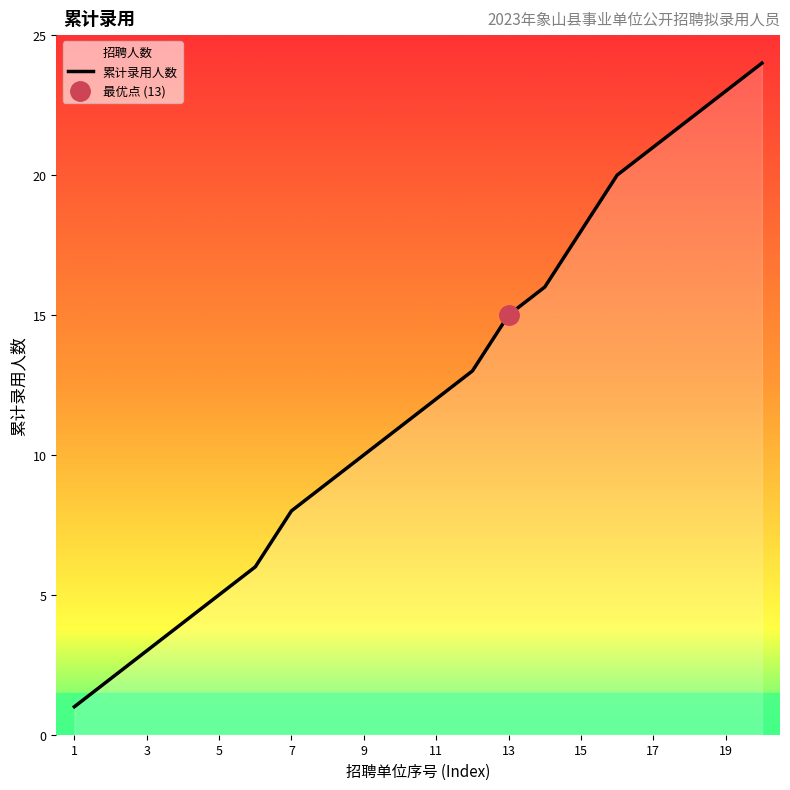

The chart shows a value of 2 at 1. True or false?

False